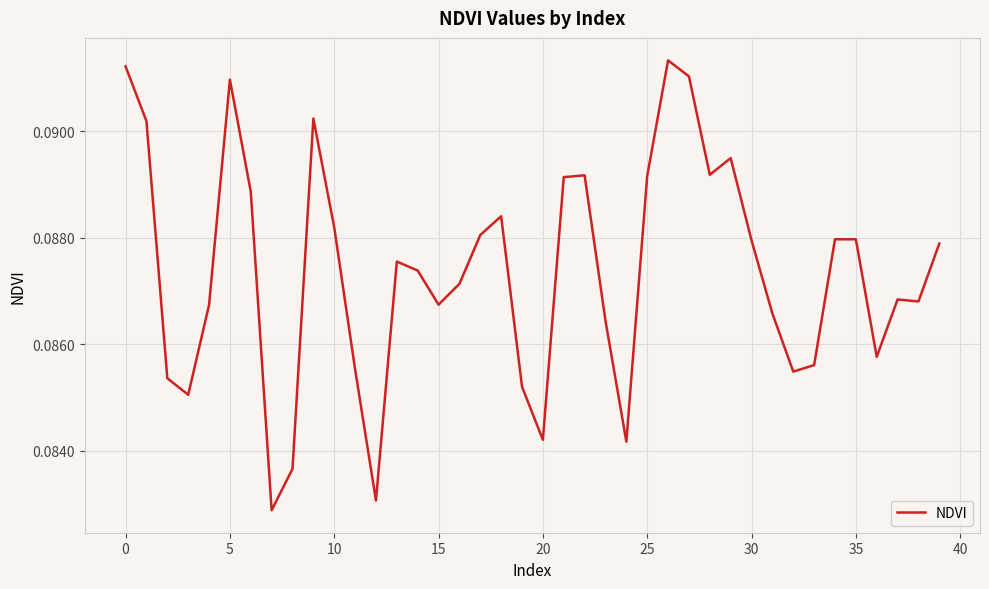

Is this an area chart (filled region under the line)?

No